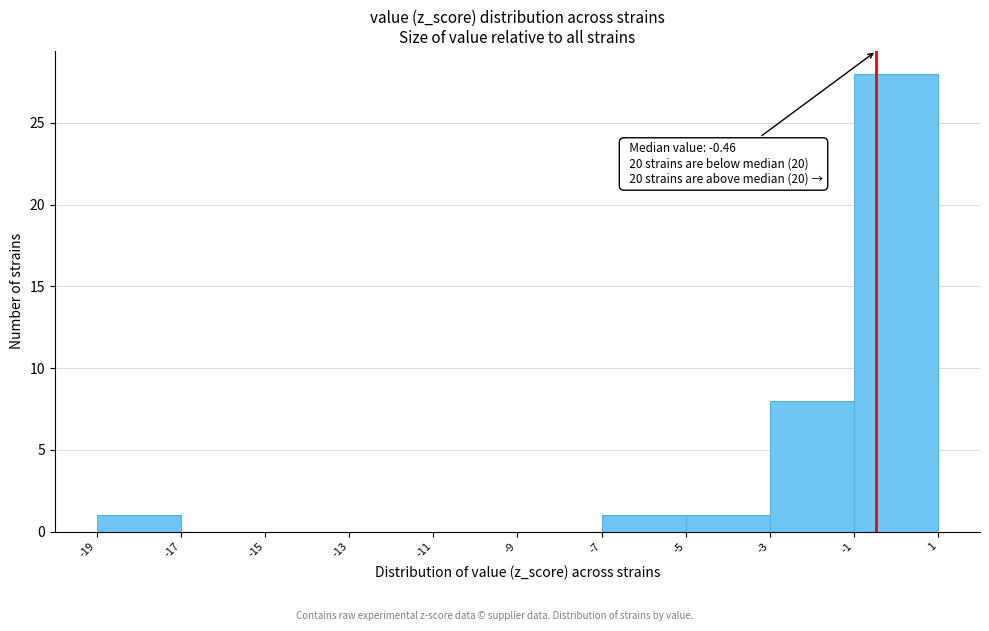

Over which range of the x-axis is the bar tallest?

-1 to 1